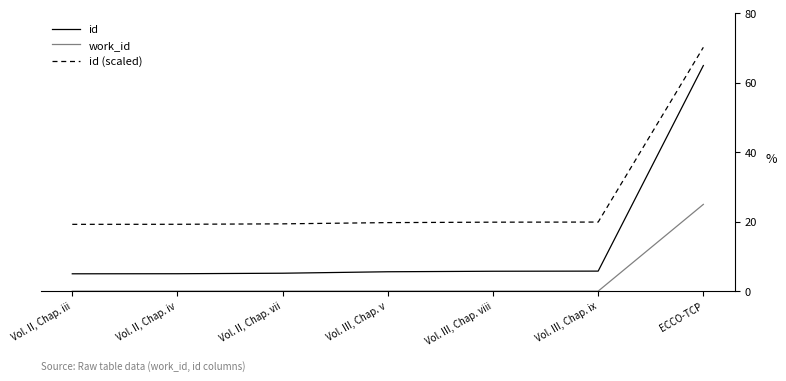

What is the difference between the highest and lowest values at Vol. III, Chap. viii?

19.9